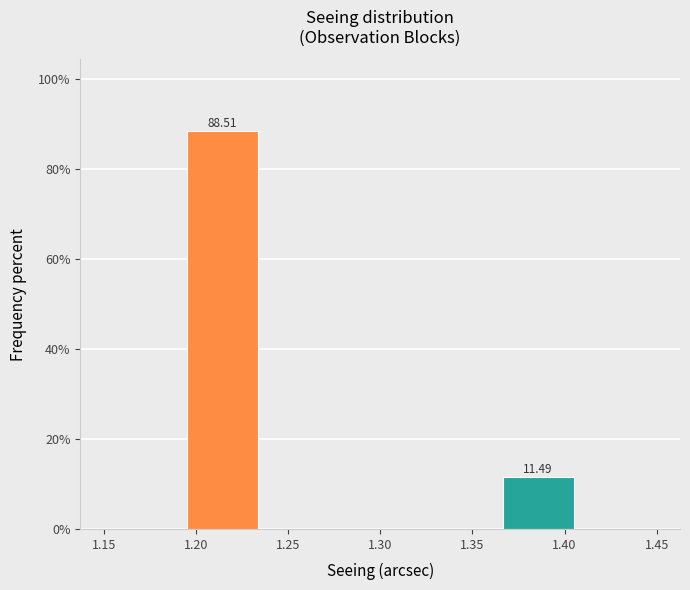

Over which range of the x-axis is the bar tallest?

1.195 to 1.235